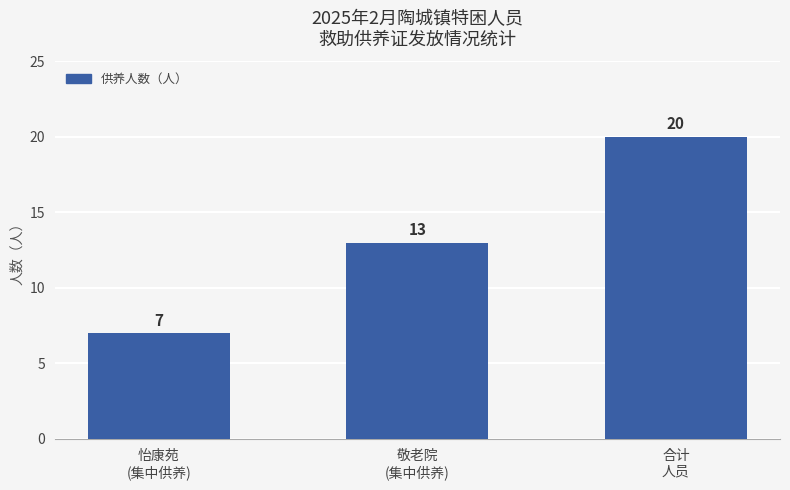

What is the change in value from 敬老院
(集中供养) to 合计
人员?

+7